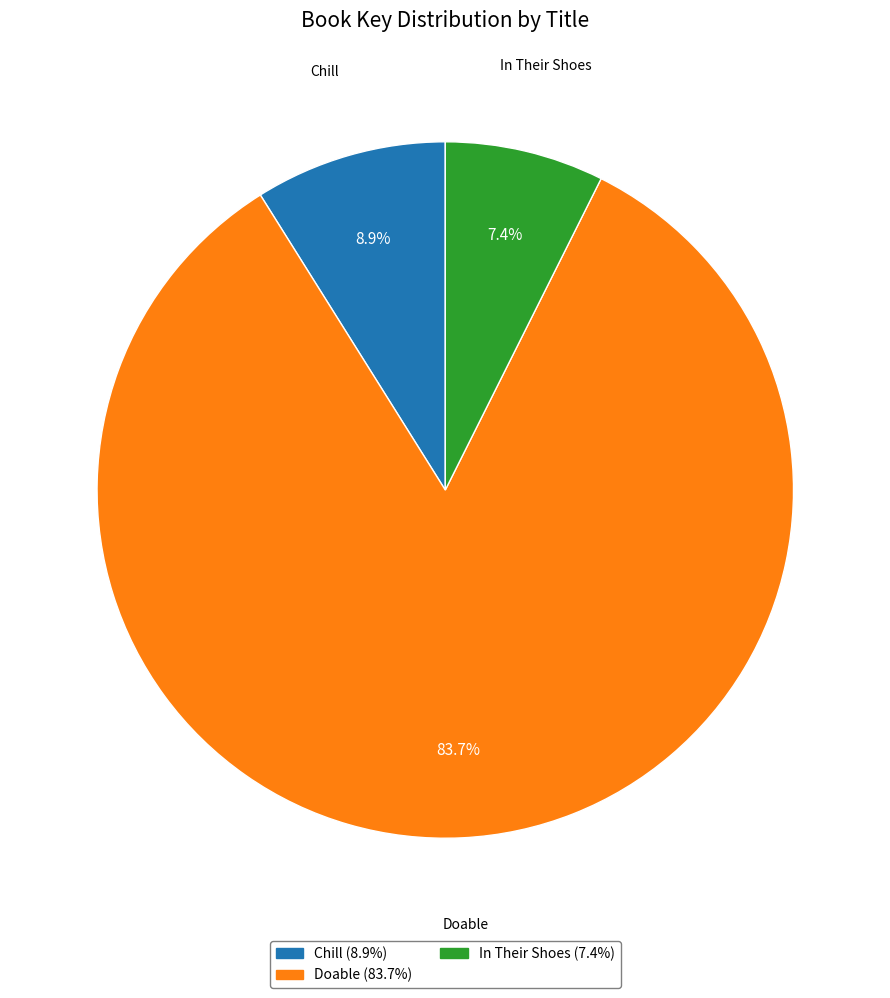

Rank the categories by value from highest to lowest.

Doable, Chill, In Their Shoes